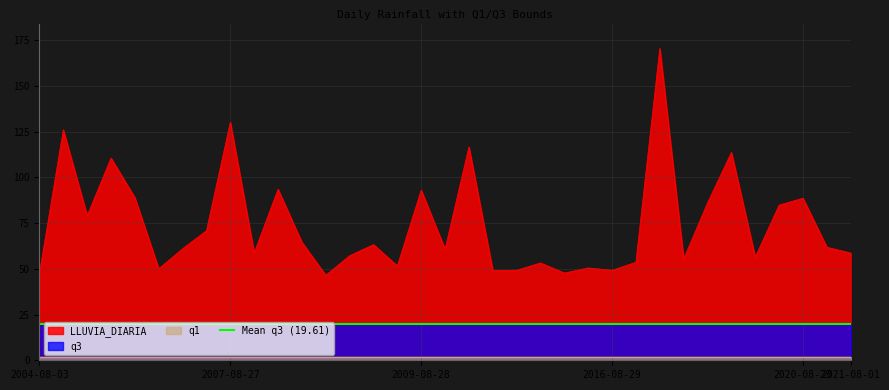

What position from the left is 2015-08-15?

23